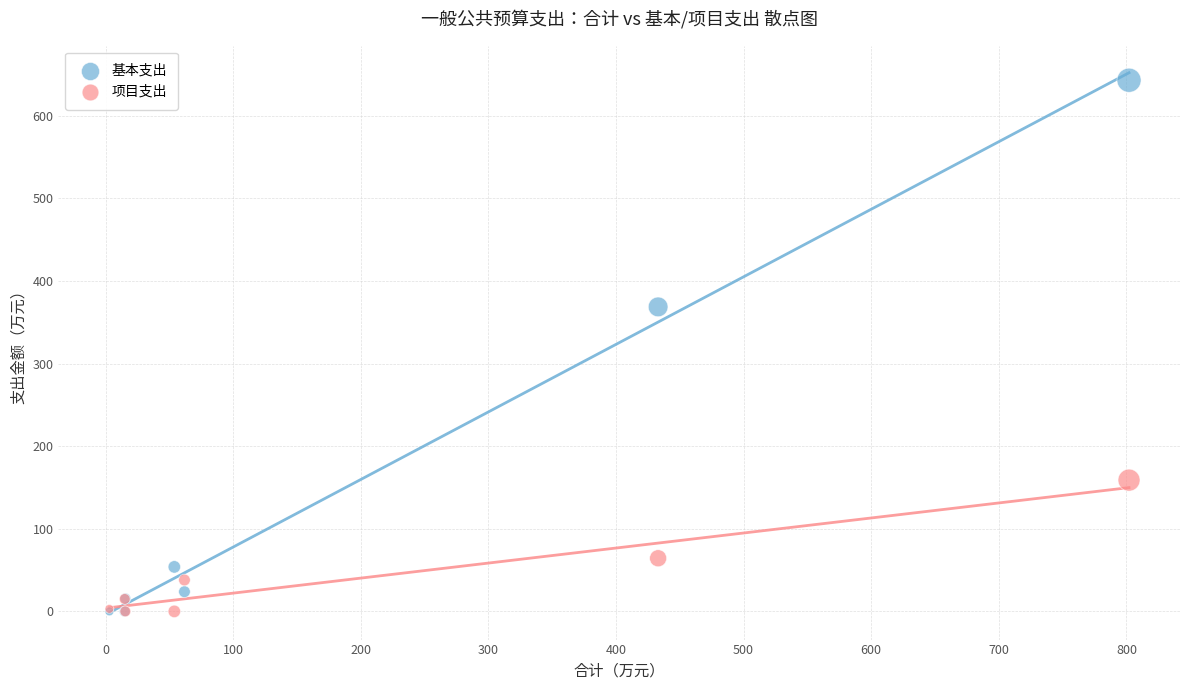

Across all series, what Y value is closest to 321?

368.7